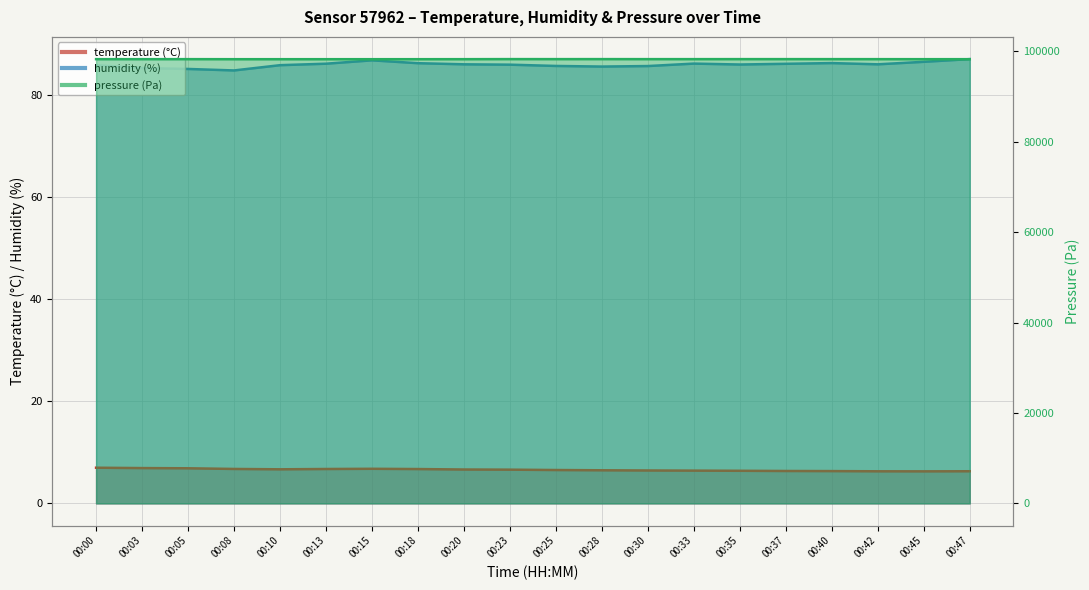

Where is pressure_norm nearest to the value 98300?

00:03